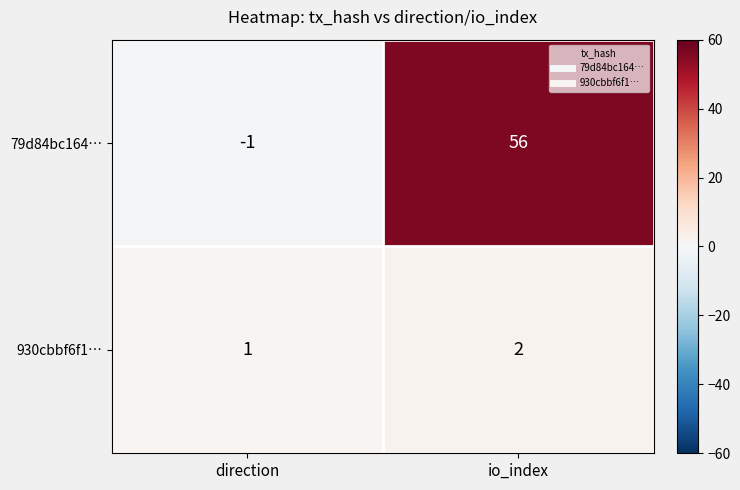

Where is 930cbbf6f1… nearest to the value 1?

direction